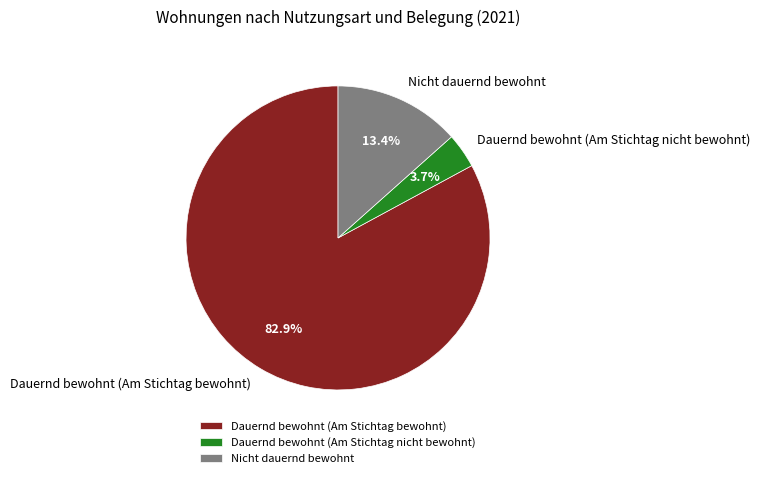

Rank the categories by value from lowest to highest.

Dauernd bewohnt (Am Stichtag nicht bewohnt), Nicht dauernd bewohnt, Dauernd bewohnt (Am Stichtag bewohnt)